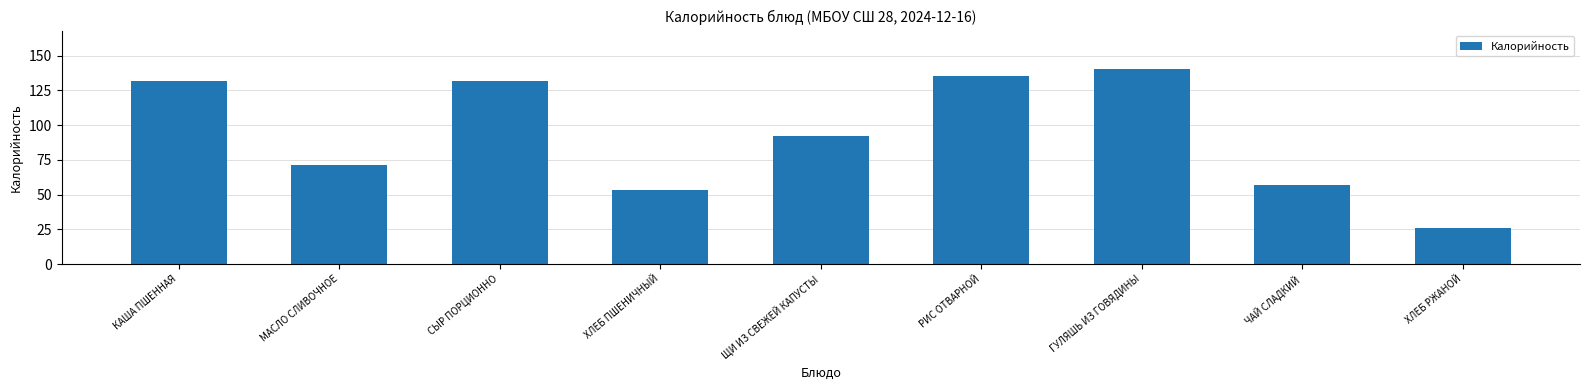

Which label corresponds to the largest value in the chart?

ГУЛЯШЬ ИЗ ГОВЯДИНЫ